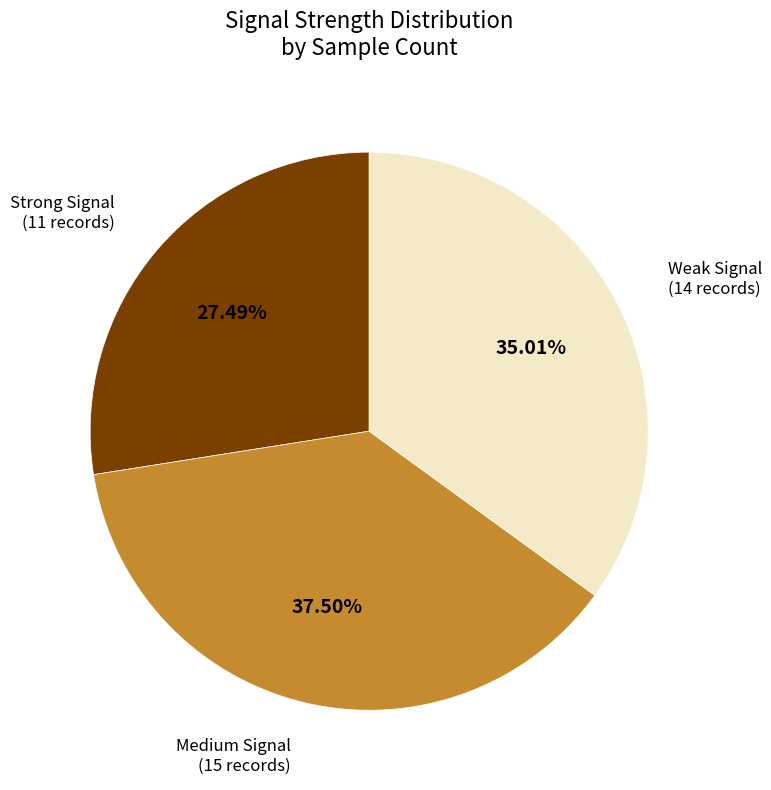

Does any single category account for the majority?

No